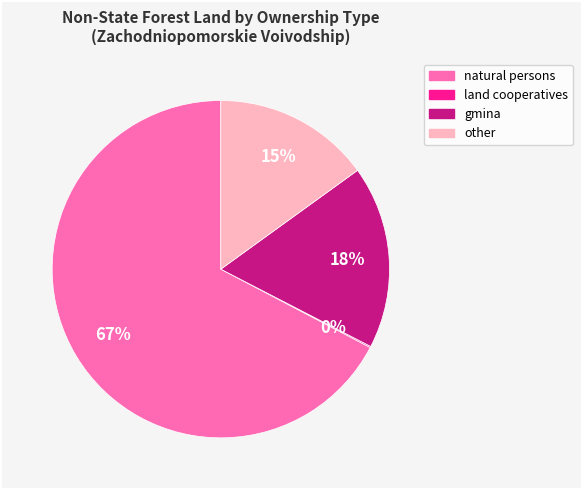

Between gmina and natural persons, which is larger?

natural persons